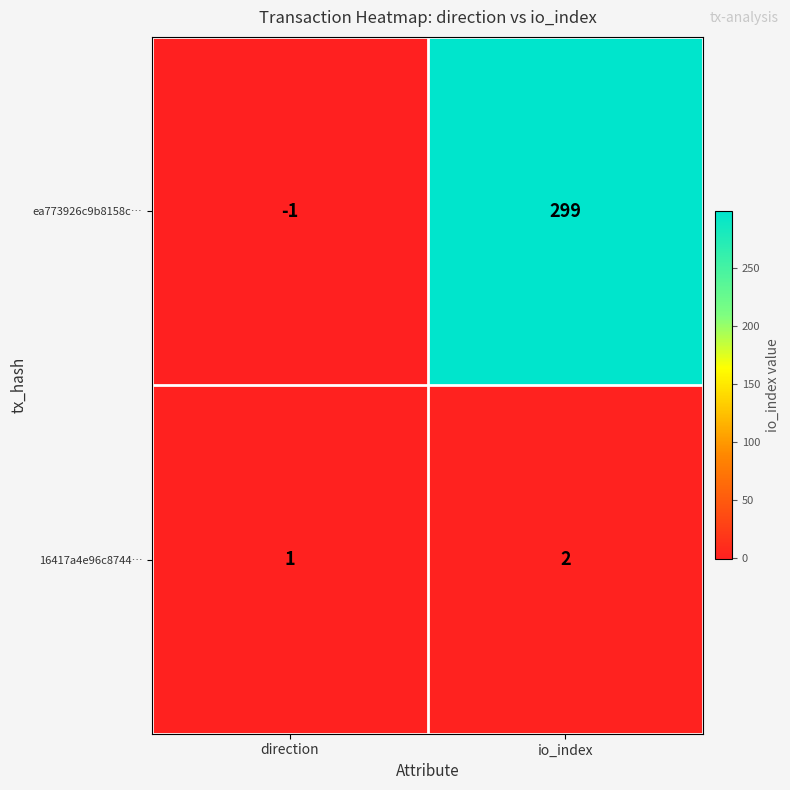

What is the sum of the ea773926c9b8158c… values at direction and io_index?

298